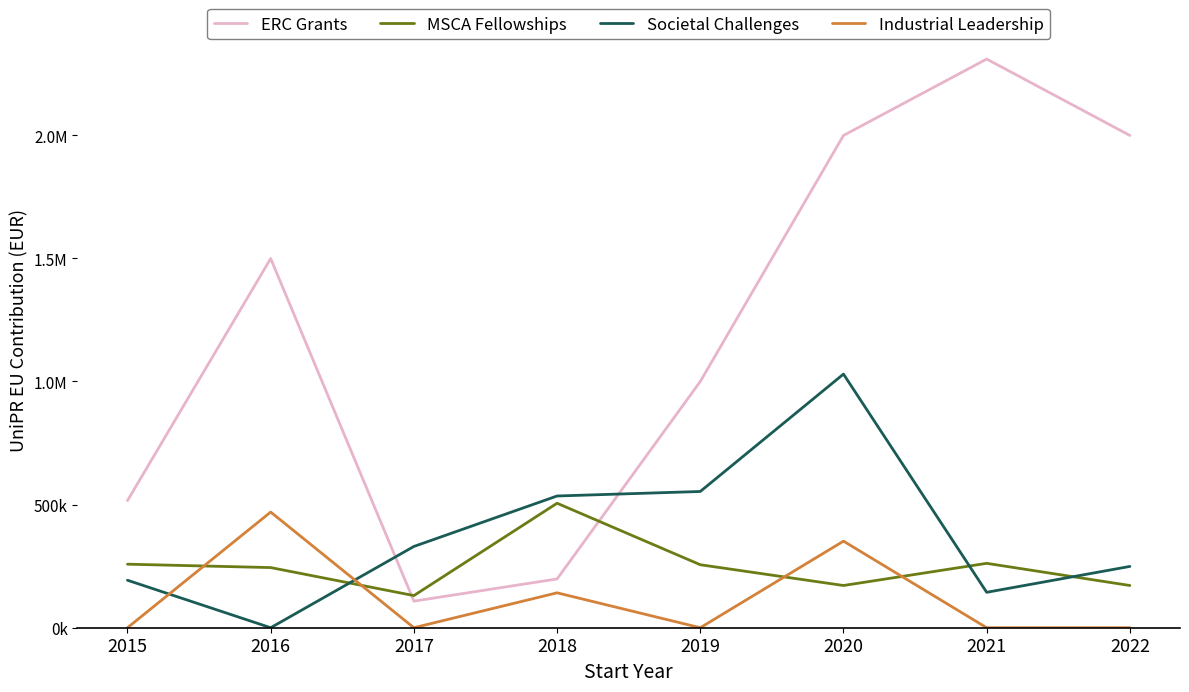

Rank the categories by Industrial Leadership value from highest to lowest.

2016, 2020, 2018, 2015, 2017, 2019, 2021, 2022